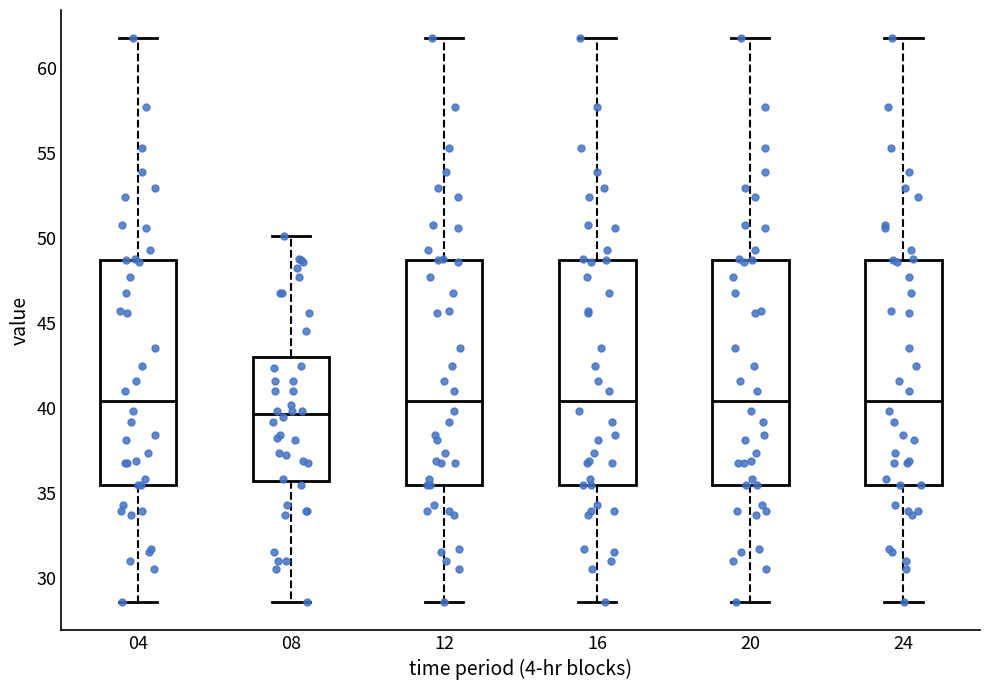

Where is the upper edge of the box at x = 20 on the y-axis? The values are not printed on the chart, so give them approximately, as read against the axis.

48.5